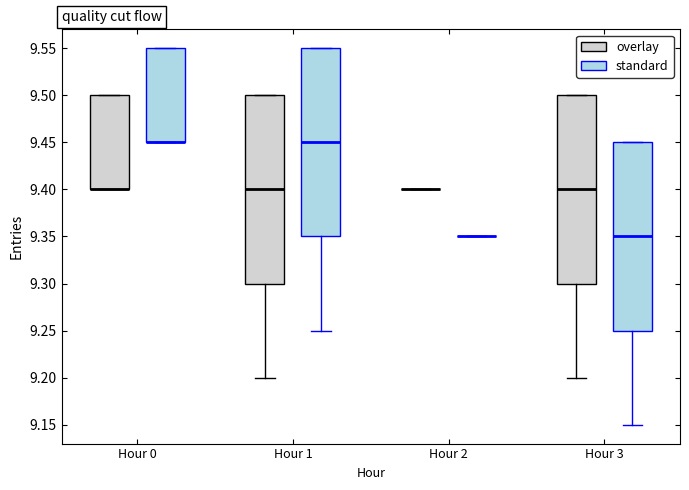

Where does the median line of the box for Hour 1 (overlay) sit on the y-axis? The values are not printed on the chart, so give them approximately, as read against the axis.

9.40